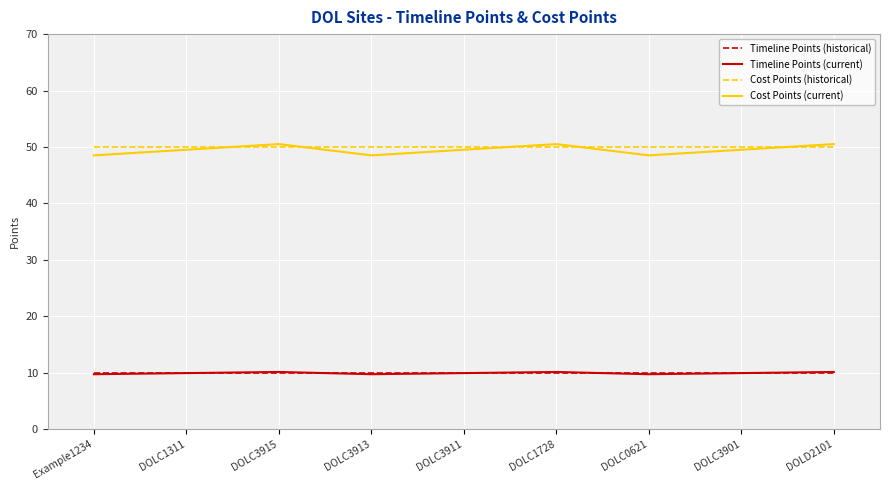

Does the chart display data point markers on the line(s)?

No